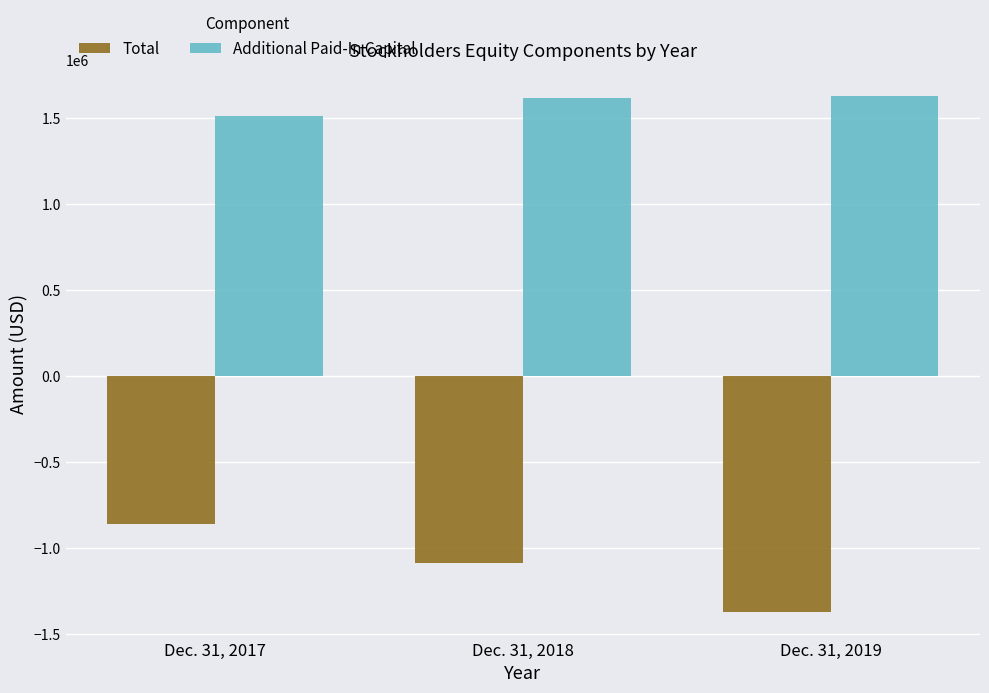

What is the highest value of the Total series?

-856949